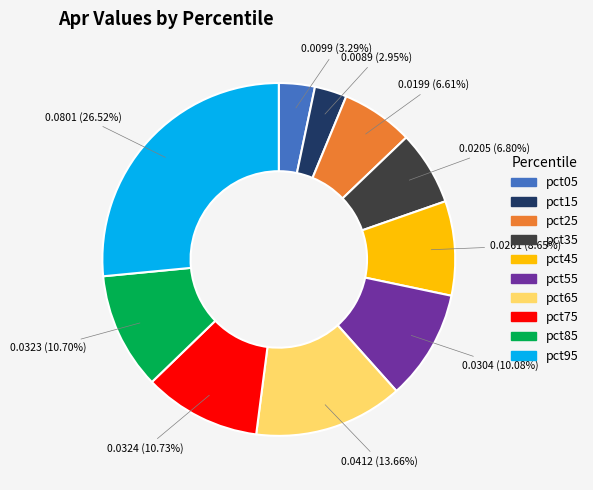

What is the largest slice in the pie chart?

pct95